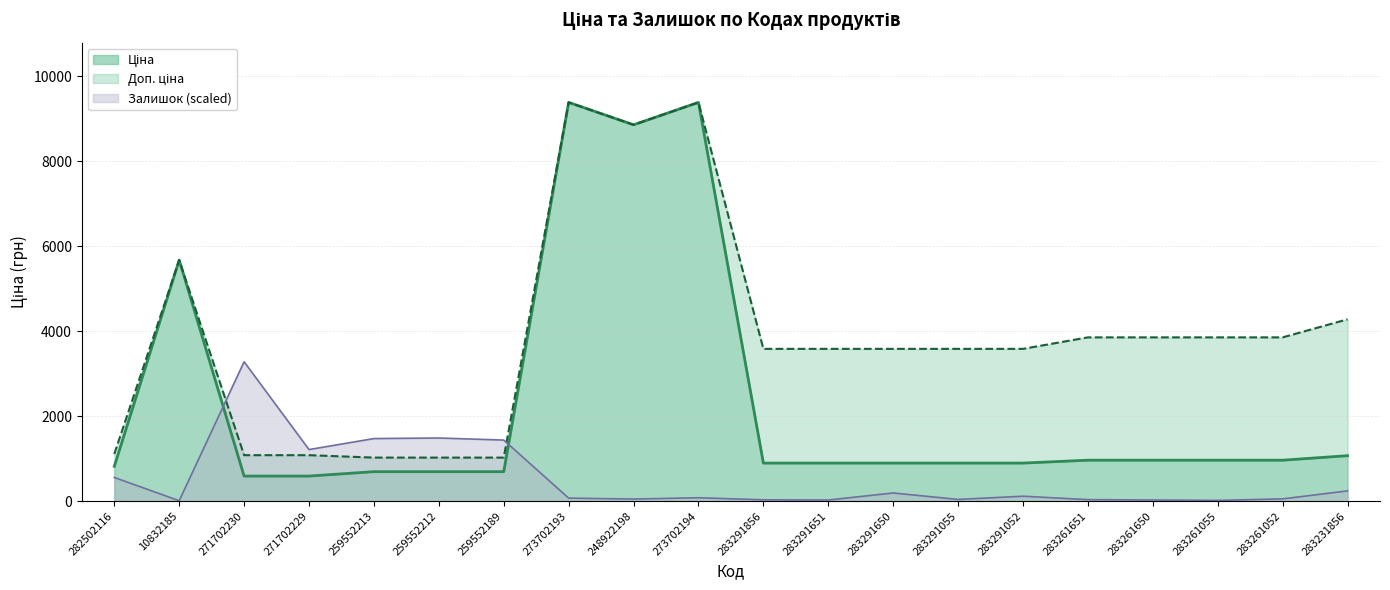

Reading left to right, list all the values displayed in this chart.

Ціна: 282502116=818.5	10832185=5673.8	271702230=589.9	271702229=589.9	259552213=693.7	259552212=693.7	259552189=693.7	273702193=9384.0	248922198=8856.7	273702194=9384.0	283291856=895.9	283291651=895.9	283291650=895.9	283291055=895.9	283291052=895.9	283261651=963.5	283261650=963.5	283261055=963.5	283261052=963.5	283231856=1069.8
Доп. ціна: 282502116=1109.2	10832185=5673.8	271702230=1081.7	271702229=1081.7	259552213=1024.6	259552212=1024.6	259552189=1024.6	273702193=9384.0	248922198=8856.7	273702194=9384.0	283291856=3583.6	283291651=3583.6	283291650=3583.6	283291055=3583.6	283291052=3583.6	283261651=3854.0	283261650=3854.0	283261055=3854.0	283261052=3854.0	283231856=4279.1
Залишок: 282502116=557.8	10832185=8.9	271702230=3279.9	271702229=1213.8	259552213=1472.6	259552212=1486.0	259552189=1436.9	273702193=71.4	248922198=49.1	273702194=80.3	283291856=31.2	283291651=26.8	283291650=191.9	283291055=40.2	283291052=116.0	283261651=35.7	283261650=26.8	283261055=17.8	283261052=53.5	283231856=241.0